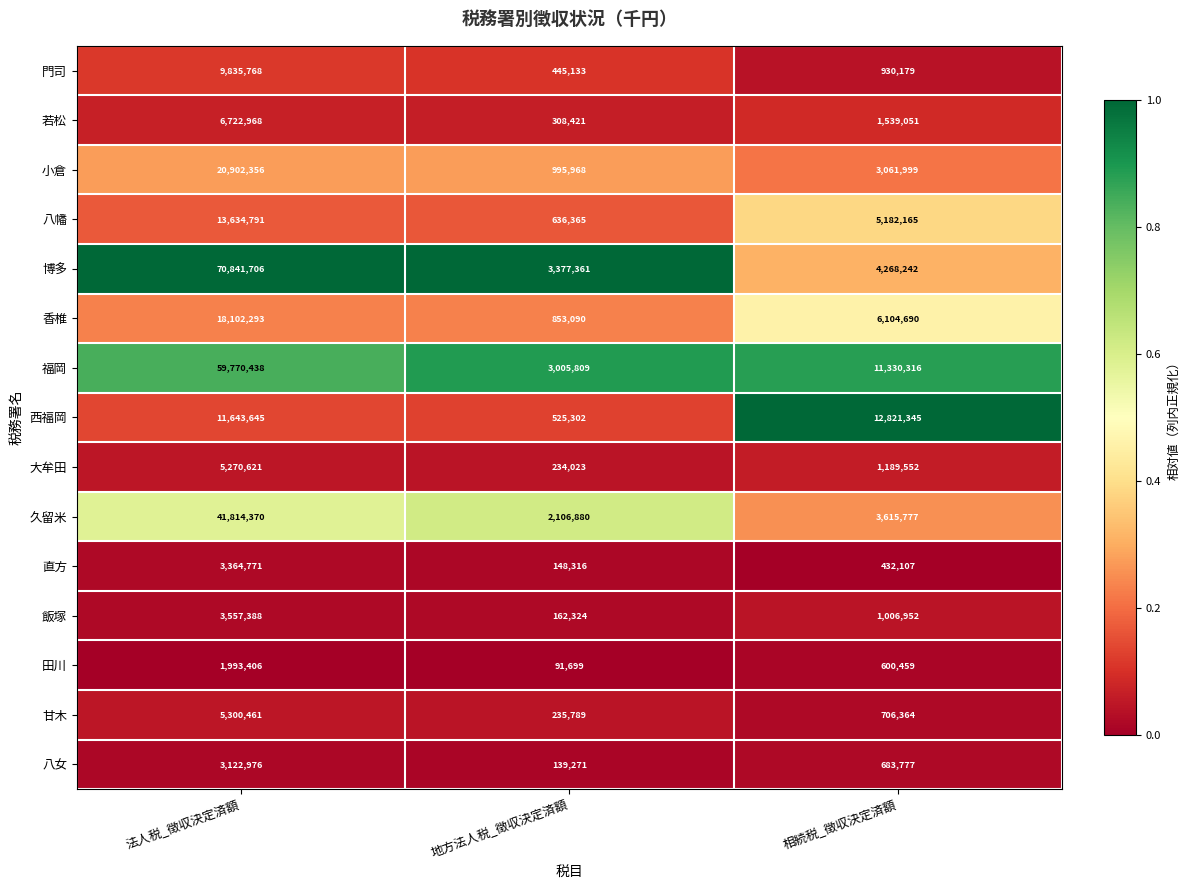

Count the number of data series in this chart.

15